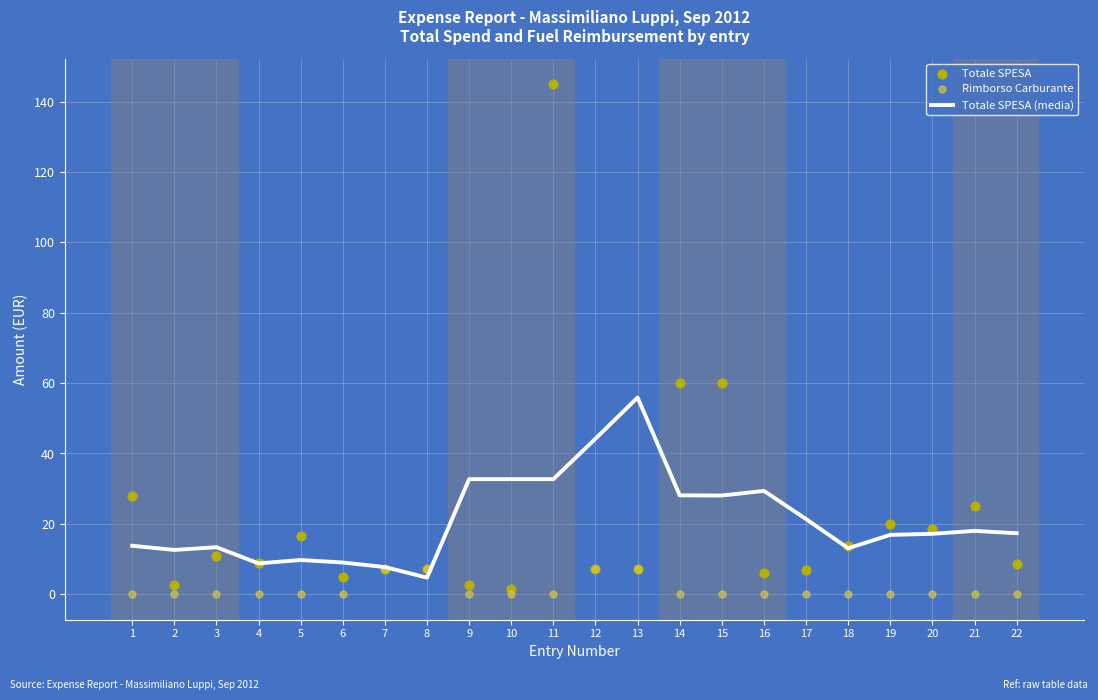

Which series reaches the minimum Y coordinate?

Rimborso Carburante